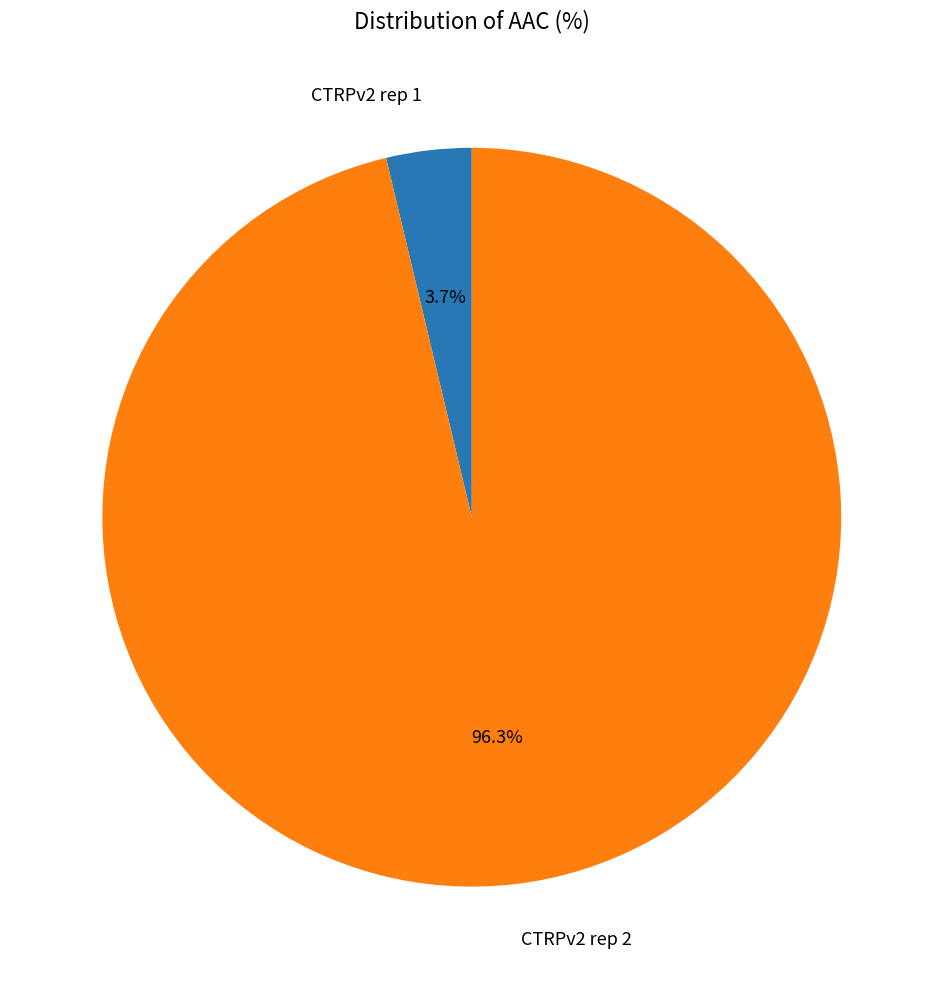

Between CTRPv2 rep 2 and CTRPv2 rep 1, which is larger?

CTRPv2 rep 2